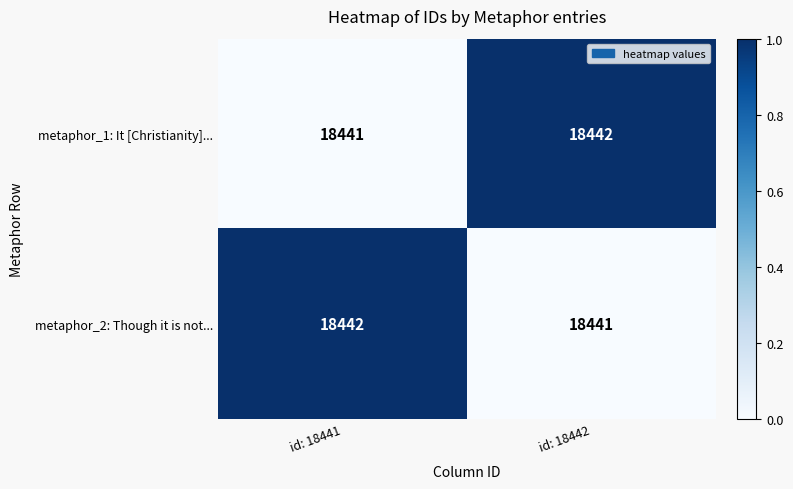

What is the difference between the highest and lowest values at id: 18442?

1